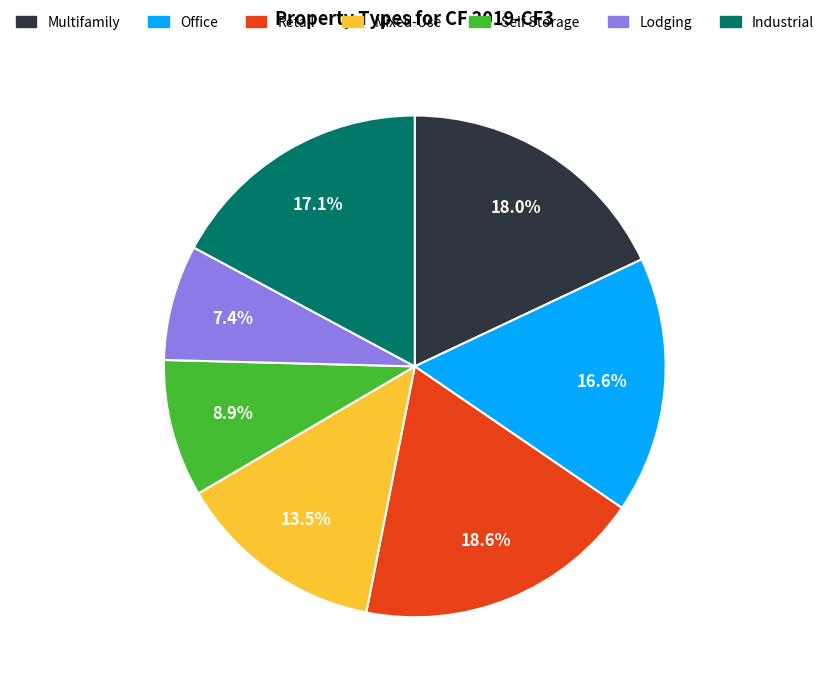

Is the sum of Multifamily and Office greater than half?

No